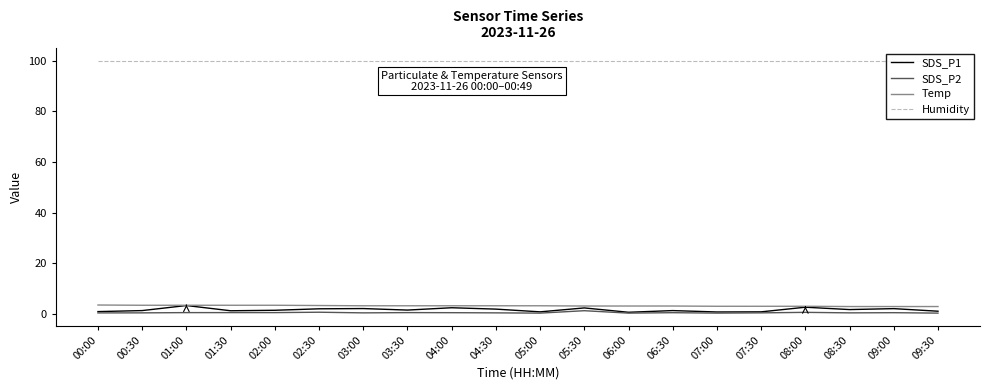

What is the maximum value for SDS_P2?

1.2